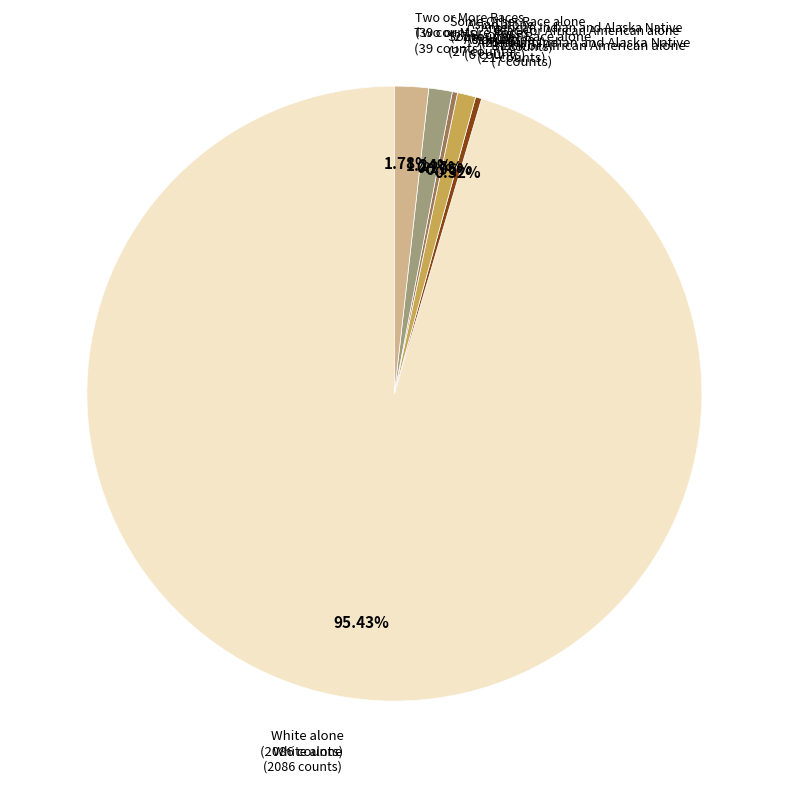

What percentage is the White alone slice, to the nearest percent?

95%